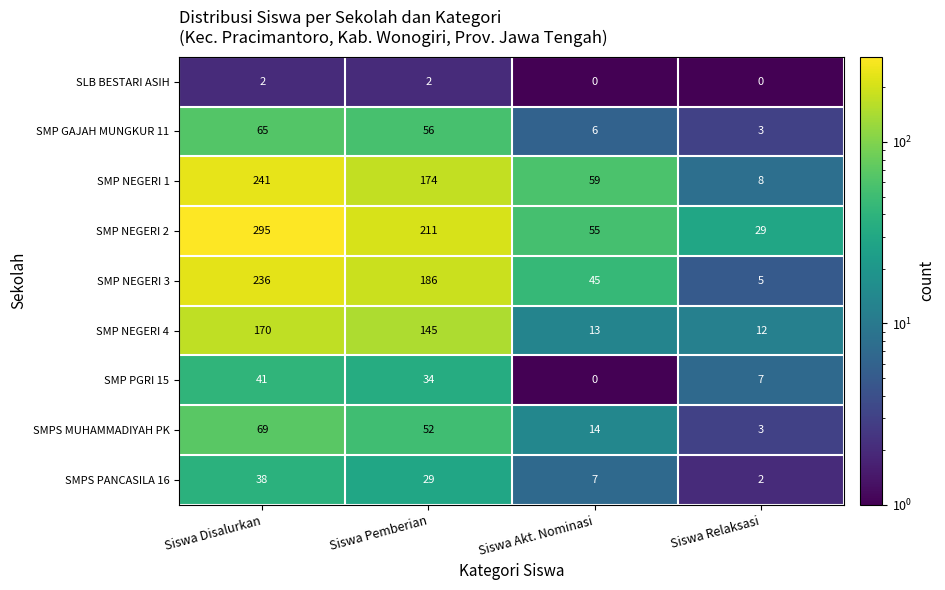

True or false: SMP NEGERI 2 has a value of 76 at Siswa Disalurkan.

False